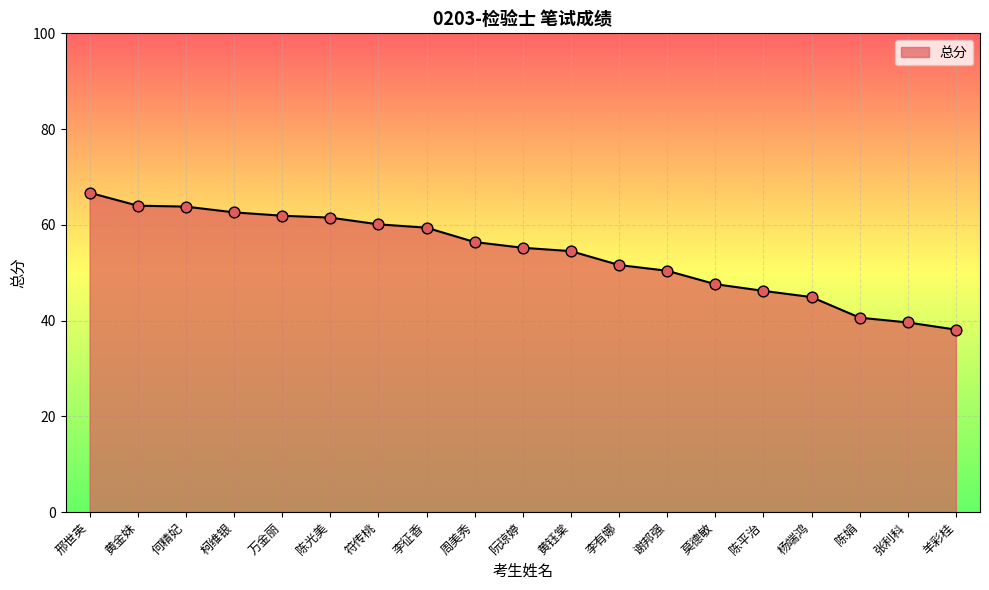

What is the change in value from 邢世英 to 阮琼婷?

-11.5